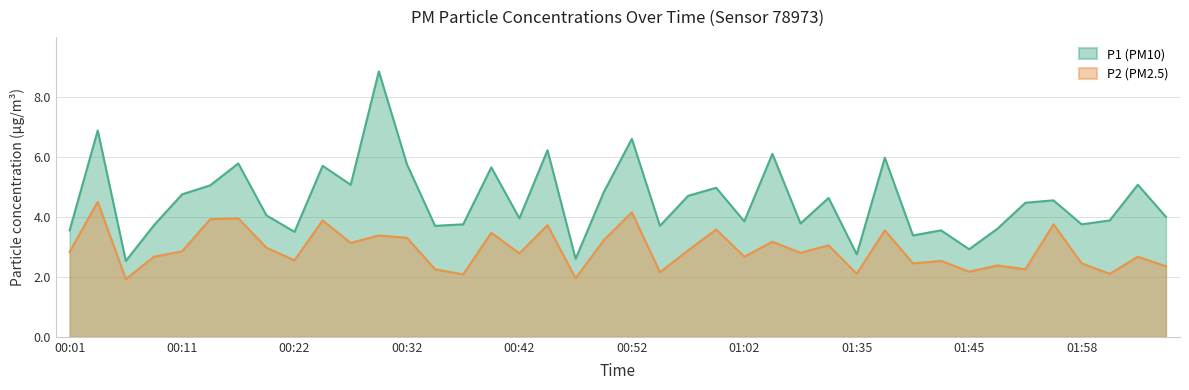

At which category does P2 reach its first local valley?

00:06